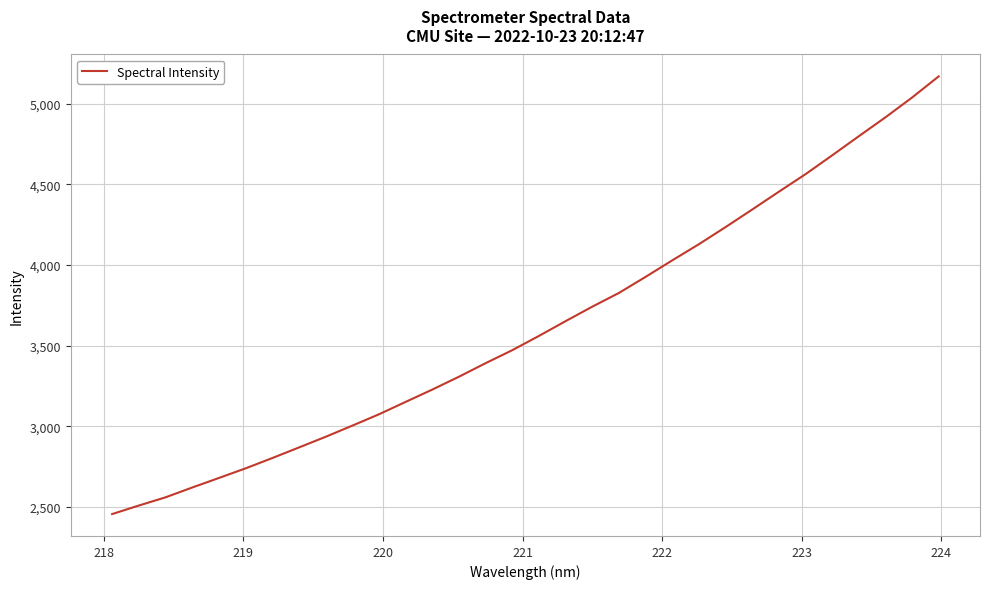

What is the difference between the maximum and minimum values?

2714.9